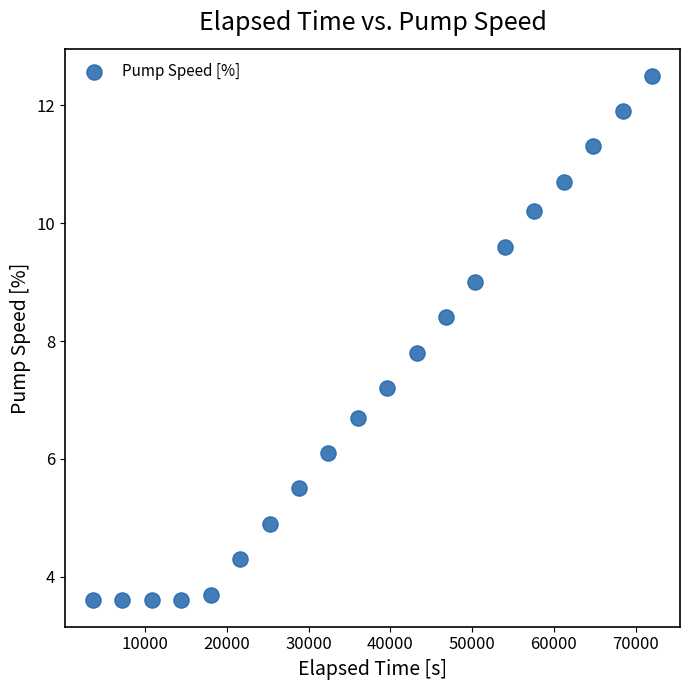

What is the range of X values (max minus min)?

68400.0